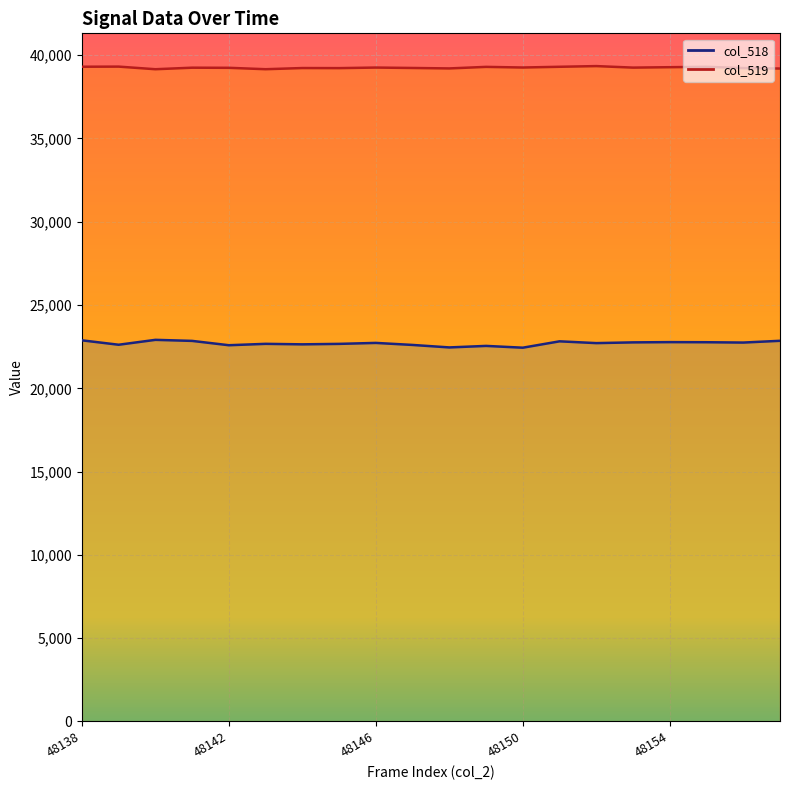

What is the sum of the col_518 values at 48151 and 48144?

45461